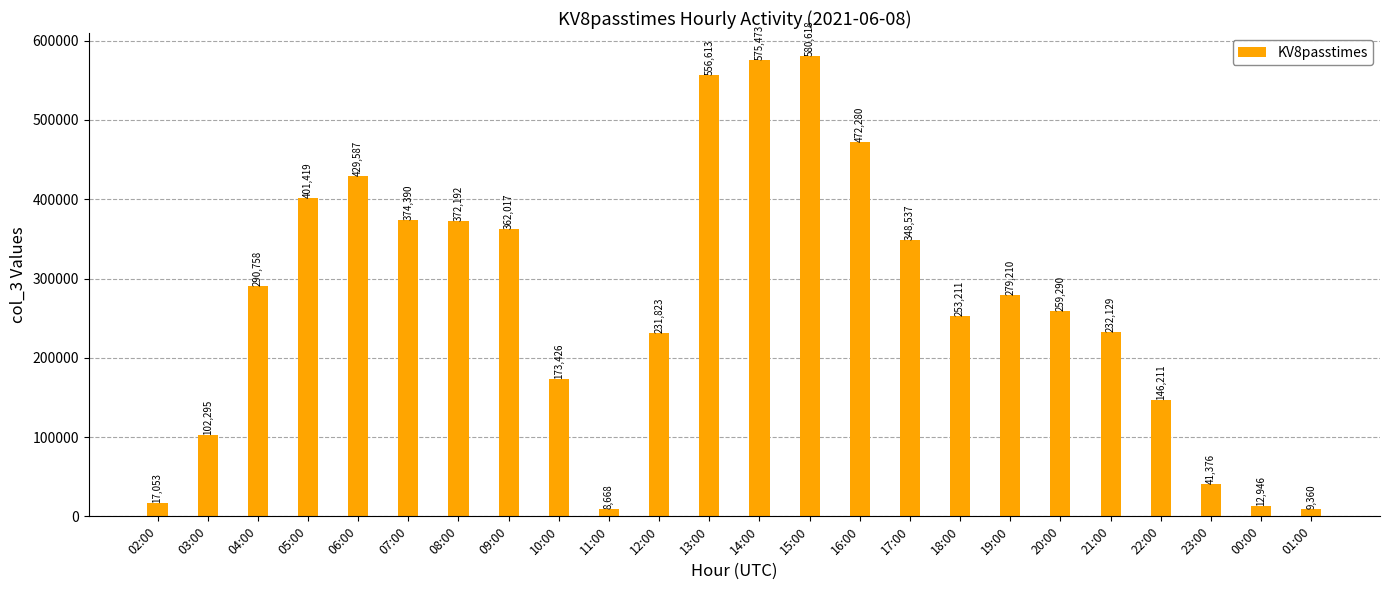

At which label is the value closest to 294643?

04:00